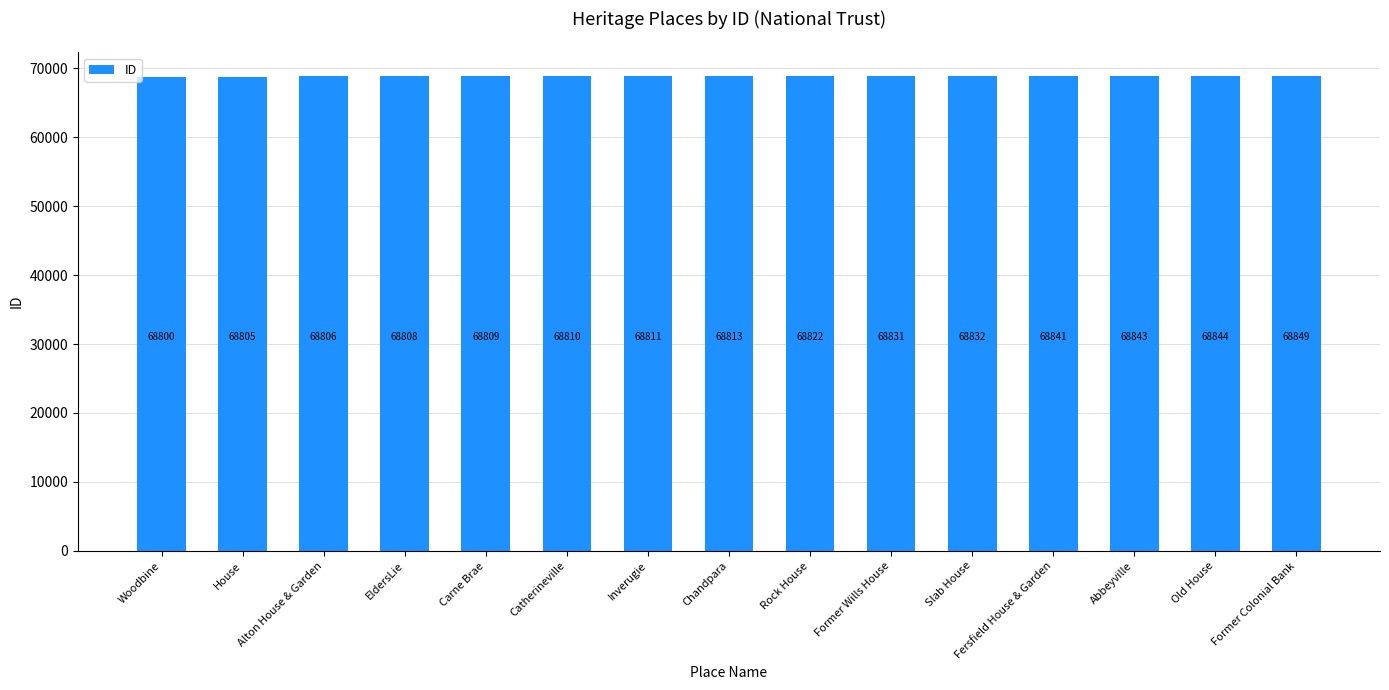

Reading right to left, list all the values displayed in this chart.

68849	68844	68843	68841	68832	68831	68822	68813	68811	68810	68809	68808	68806	68805	68800